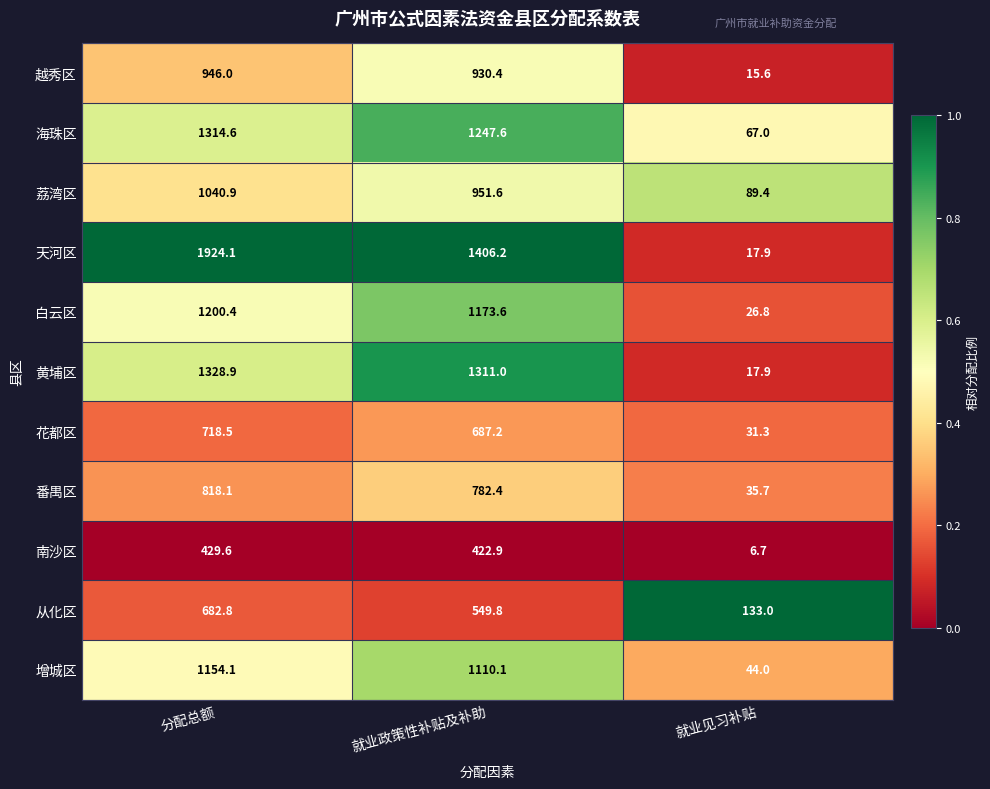

Which series has the widest spread of values?

天河区